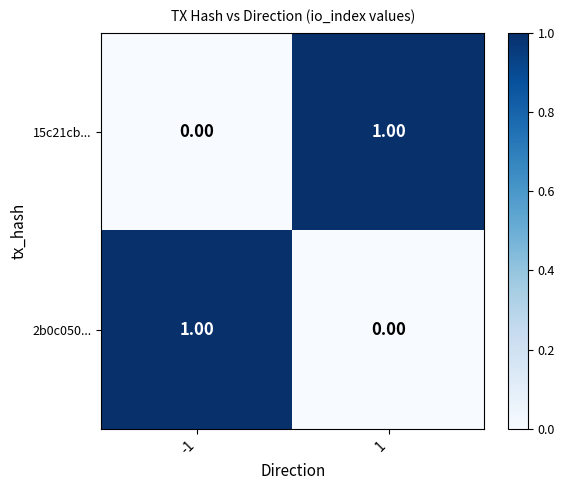

At 1, list the series in order from largest to smallest.

15c21cb..., 2b0c050...